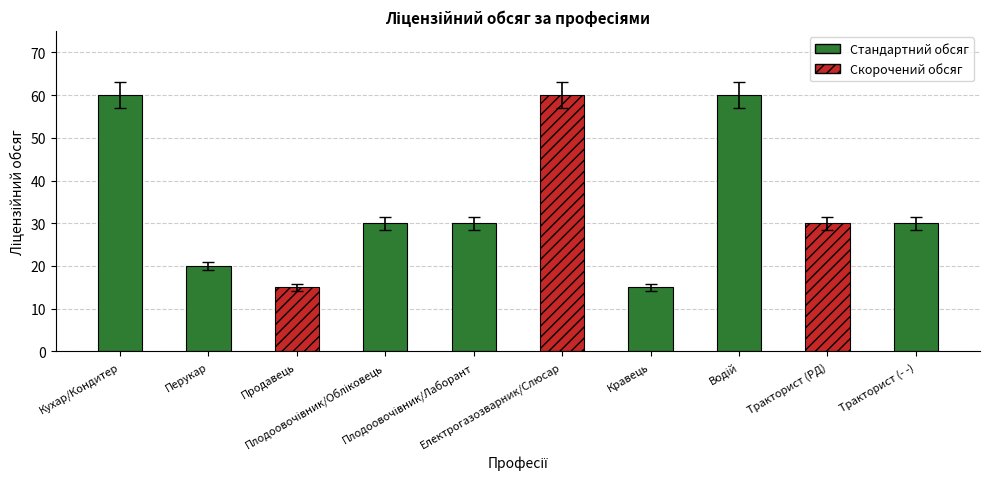

Where does the data first go above 30?

Кухар/Кондитер